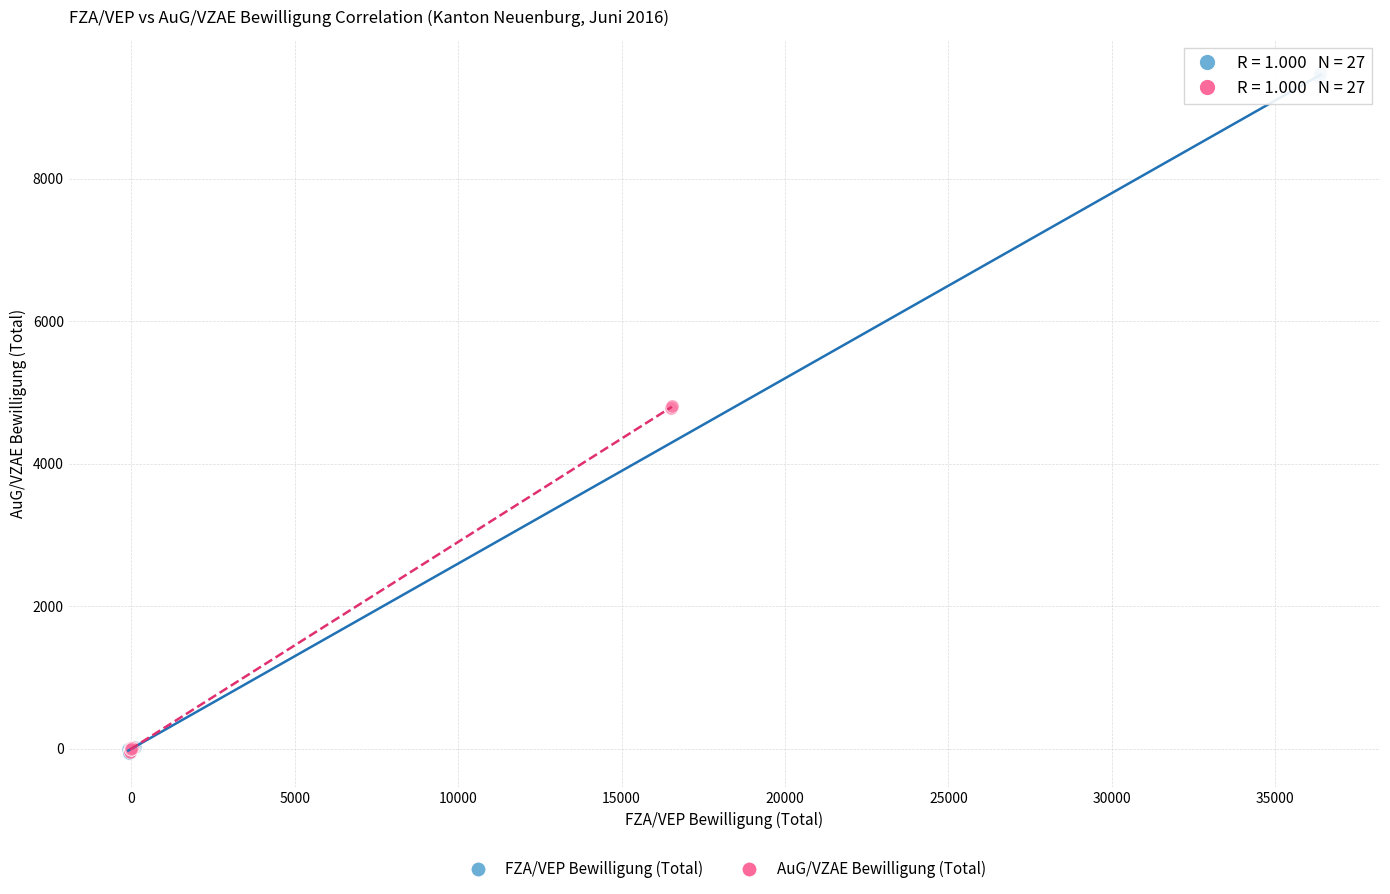

What are all the series names shown in the legend?

FZA/VEP Bewilligung (Total), AuG/VZAE Bewilligung (Total)